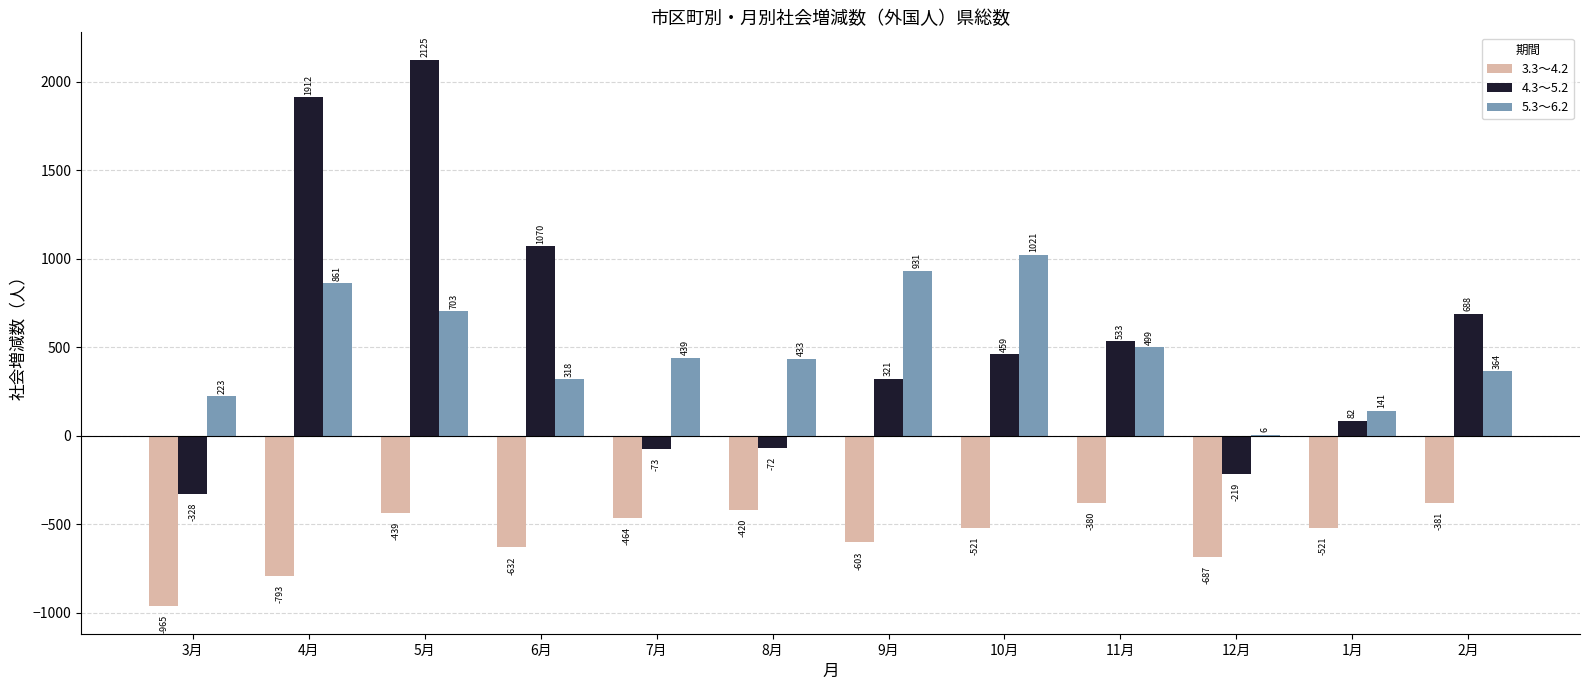

Is the value of 3.3～4.2 at 9月 greater than the value of 5.3～6.2 at 3月?

No